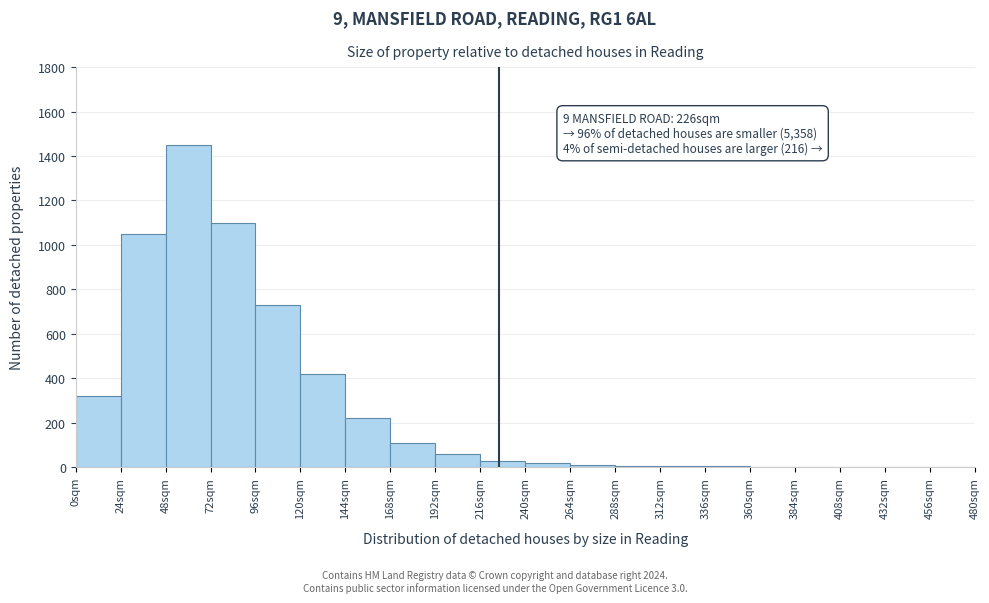

Over which range of the x-axis is the bar tallest?

48 to 72